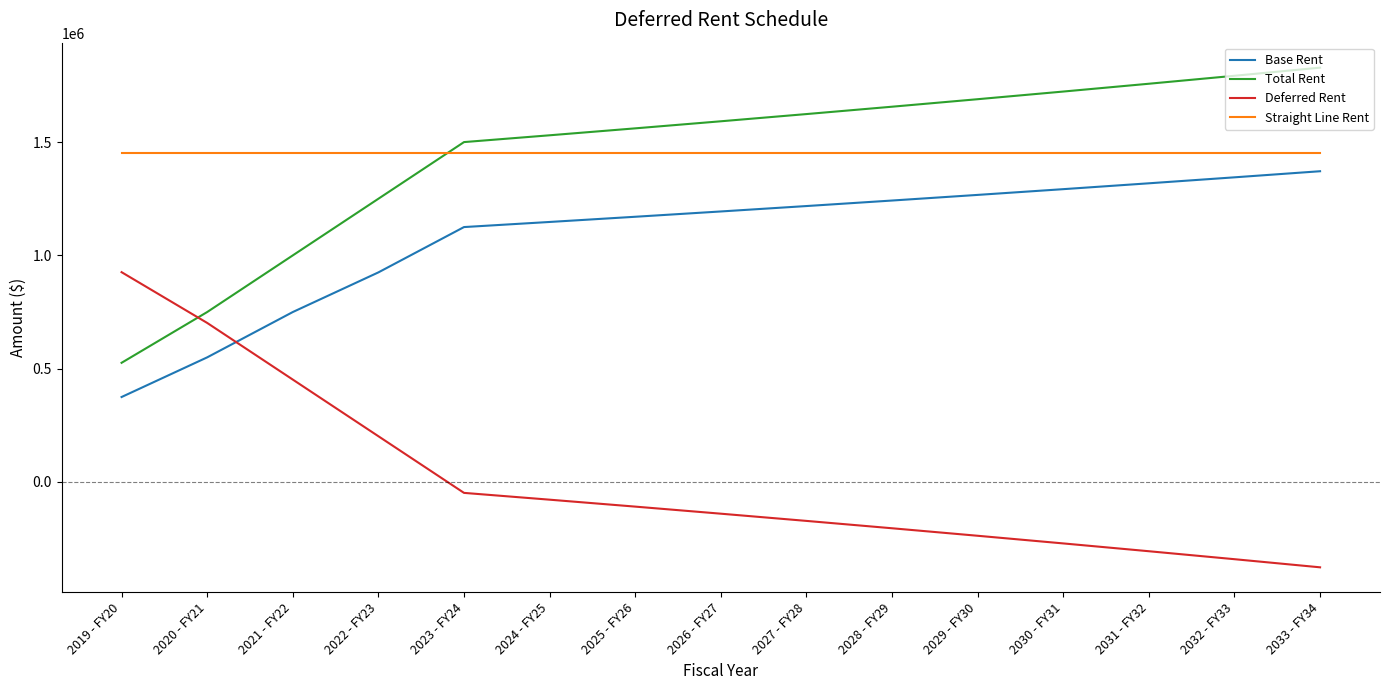

Is the value of Straight Line Rent at 2025 - FY26 greater than the value of Base Rent at 2031 - FY32?

Yes